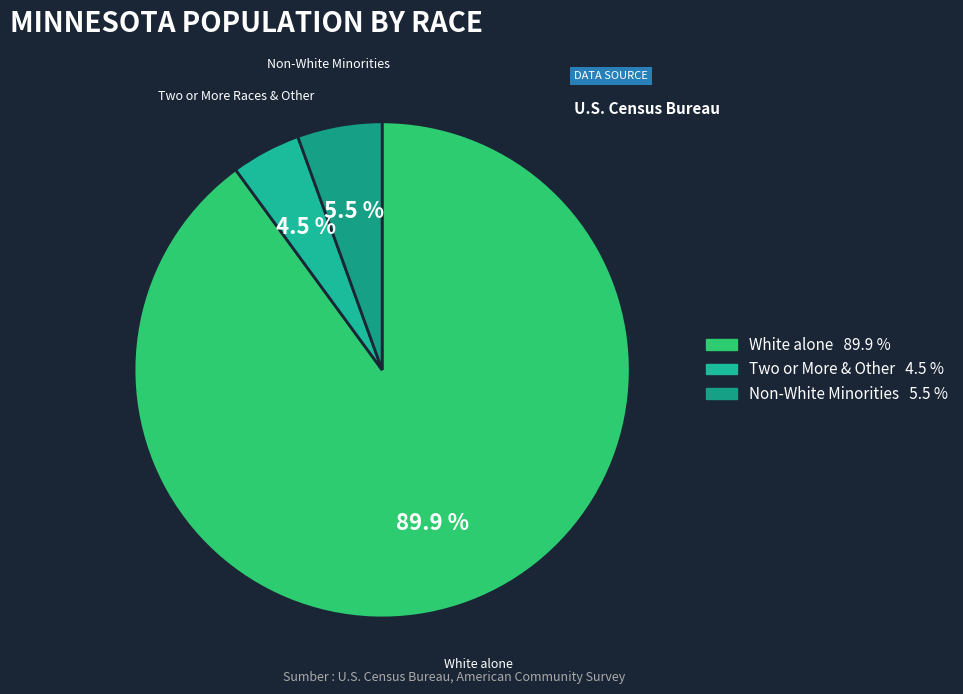

To the nearest percent, what is the average slice percentage?

33%